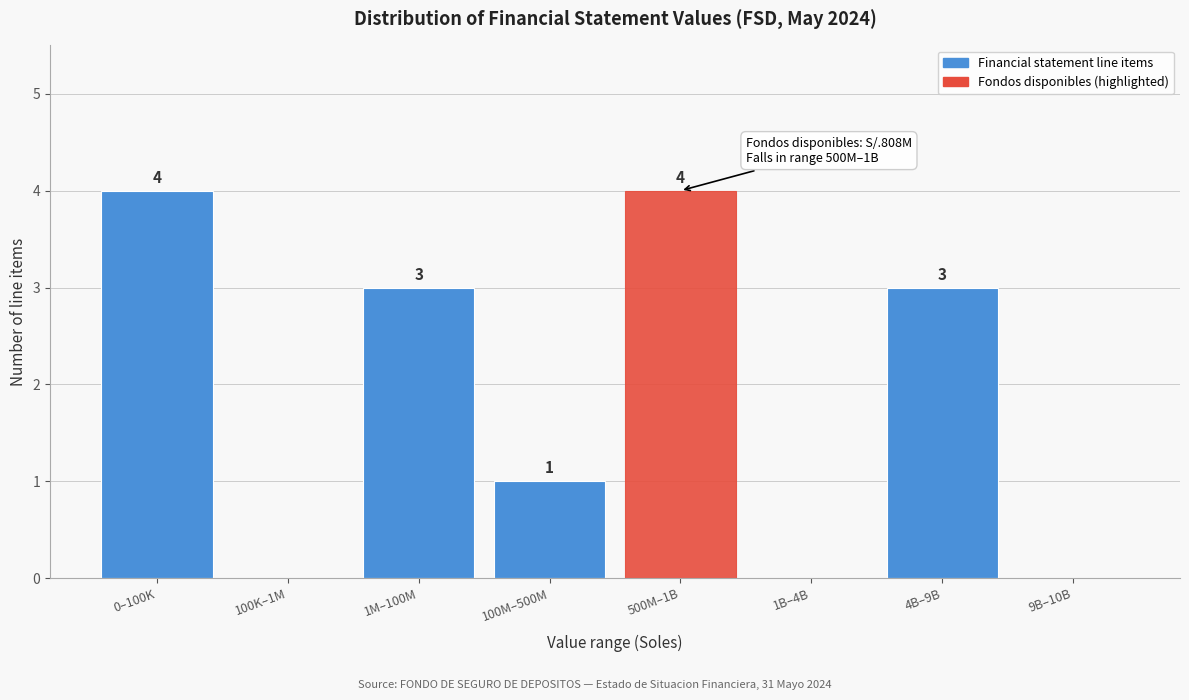

Reading right to left, extract all data points from this chart.

9B–10B=0	4B–9B=3	1B–4B=0	500M–1B=4	100M–500M=1	1M–100M=3	100K–1M=0	0–100K=4